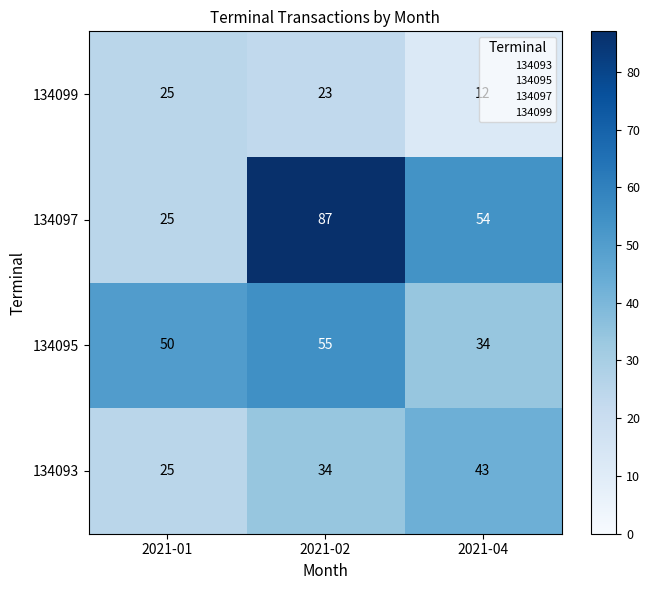

What is the greatest value displayed?

87